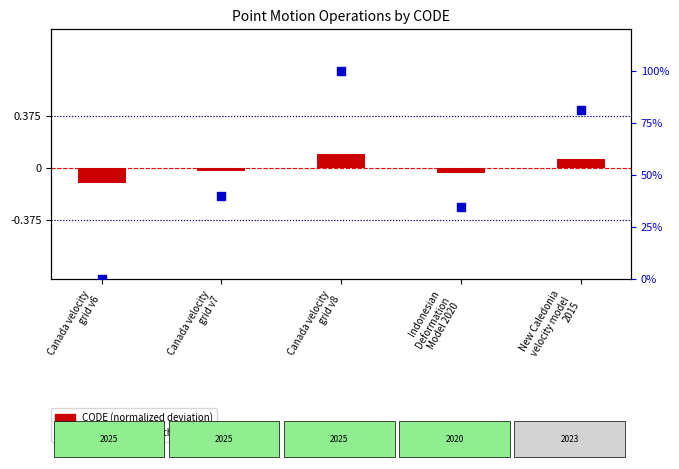

Is the value of percentile rank within group at Canada velocity
grid v6 greater than the value of CODE (normalized deviation) at Canada velocity
grid v8?

No